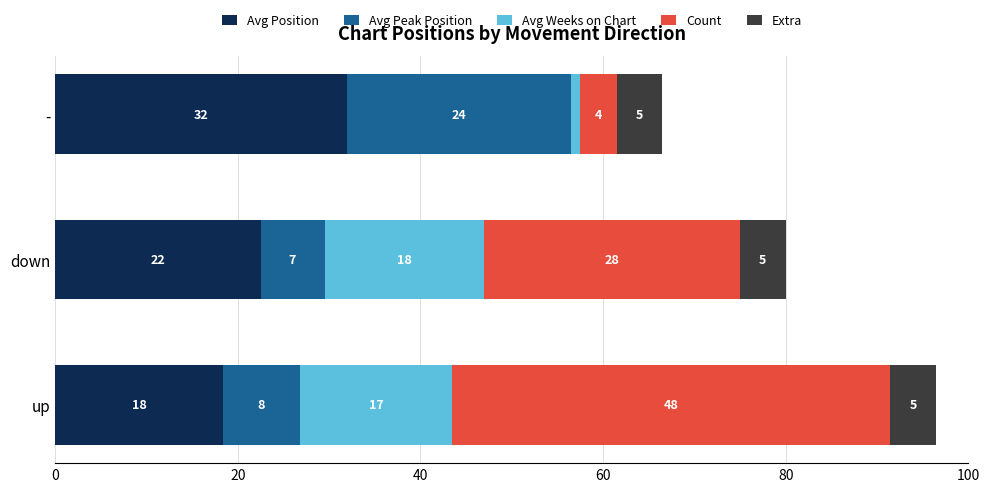

At which category is the sum across all series the highest?

up